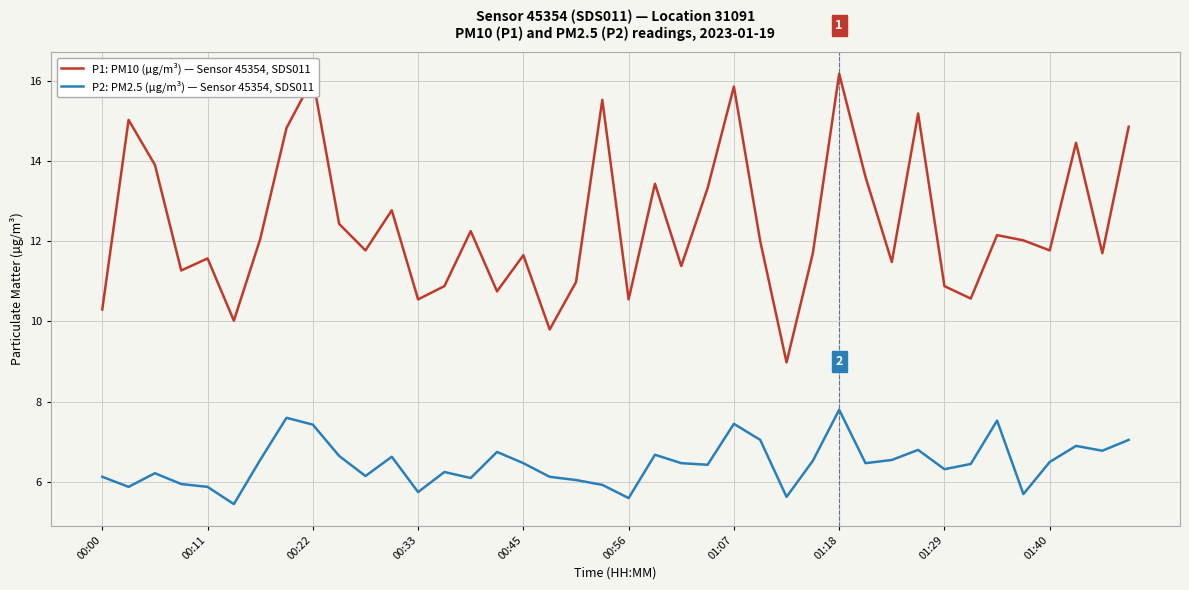

What is the greatest value displayed?

16.2